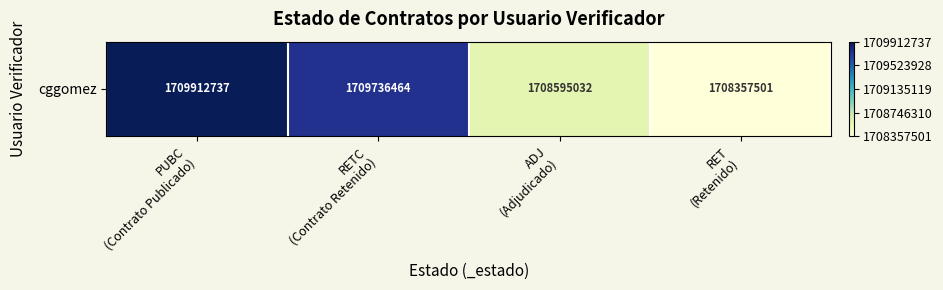

What is the ratio of the value at PUBC
(Contrato Publicado) to the value at RETC
(Contrato Retenido)?

1.0